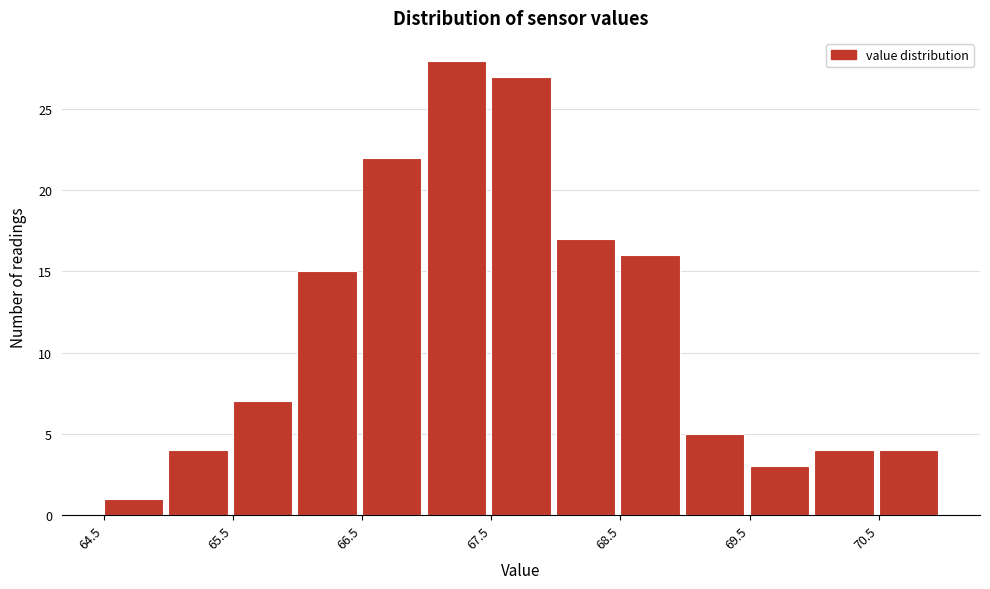

Reading left to right, transcribe this chart: for each bar, give the range it covers on the x-axis and its height. The values are not printed on the chart, so give them approximately, as read against the axis.

64.5 to 65.0: 1
65.0 to 65.5: 4
65.5 to 66.0: 7
66.0 to 66.5: 15
66.5 to 67.0: 22
67.0 to 67.5: 28
67.5 to 68.0: 27
68.0 to 68.5: 17
68.5 to 69.0: 16
69.0 to 69.5: 5
69.5 to 70.0: 3
70.0 to 70.5: 4
70.5 to 71.0: 4